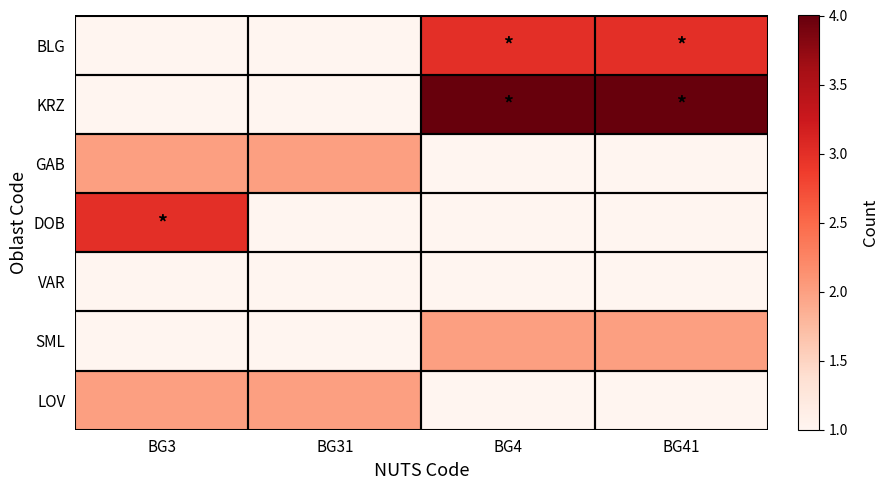

Reading left to right, list all the values displayed in this chart.

BLG: BG3=1	BG31=1	BG4=3	BG41=3
KRZ: BG3=1	BG31=1	BG4=4	BG41=4
GAB: BG3=2	BG31=2	BG4=1	BG41=1
DOB: BG3=3	BG31=1	BG4=1	BG41=1
VAR: BG3=1	BG31=1	BG4=1	BG41=1
SML: BG3=1	BG31=1	BG4=2	BG41=2
LOV: BG3=2	BG31=2	BG4=1	BG41=1